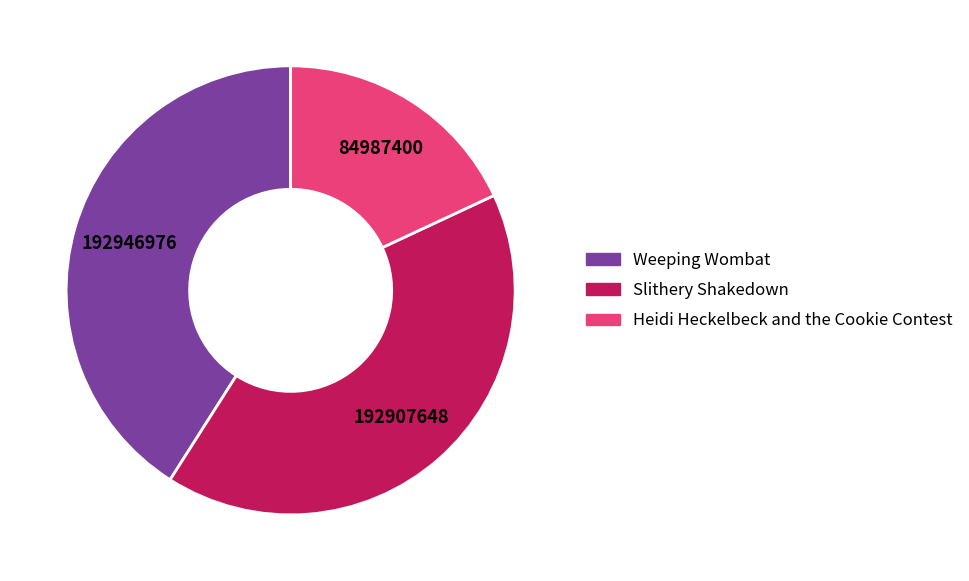

Do Heidi Heckelbeck and the Cookie Contest and Slithery Shakedown together represent more than half of the pie?

Yes